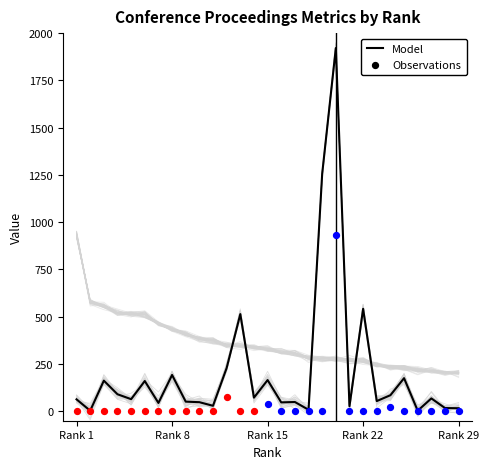

What is the highest value of the Model series?

1921